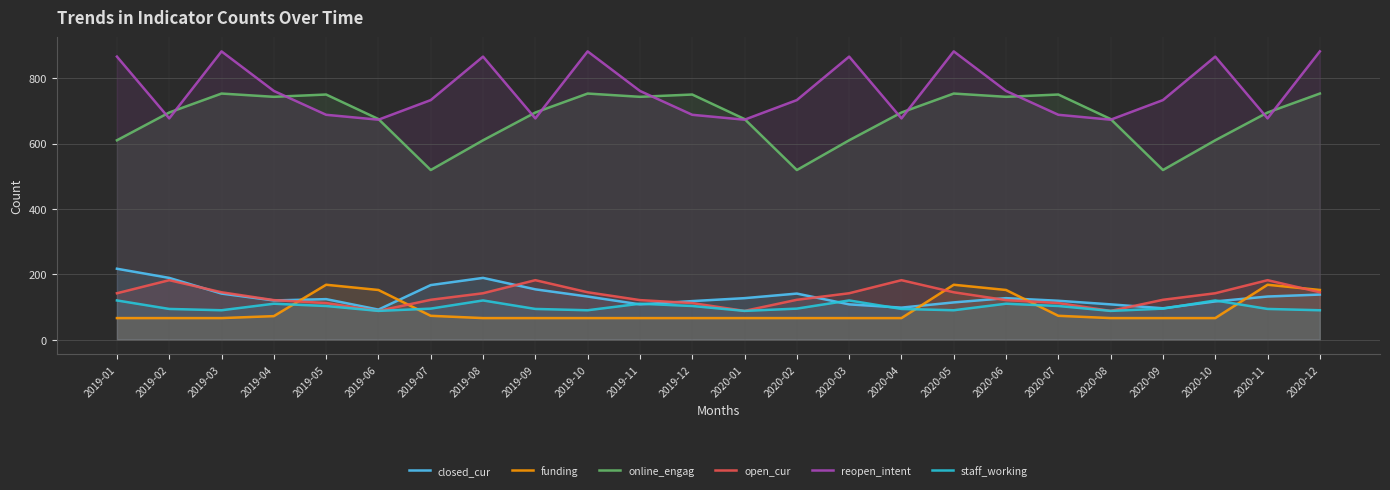

Between which two adjacent categories do open_cur and closed_cur first intersect?

2019-02 and 2019-03